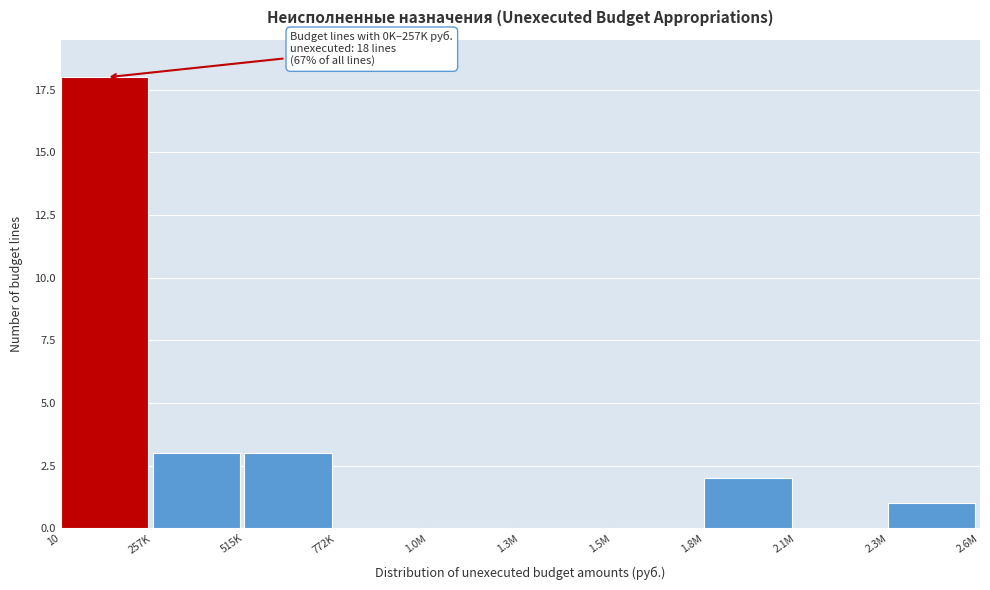

Reading left to right, list all the values displayed in this chart.

10=18	257K=3	515K=3	772K=0	1.0M=0	1.3M=0	1.5M=0	1.8M=2	2.1M=0	2.3M=1